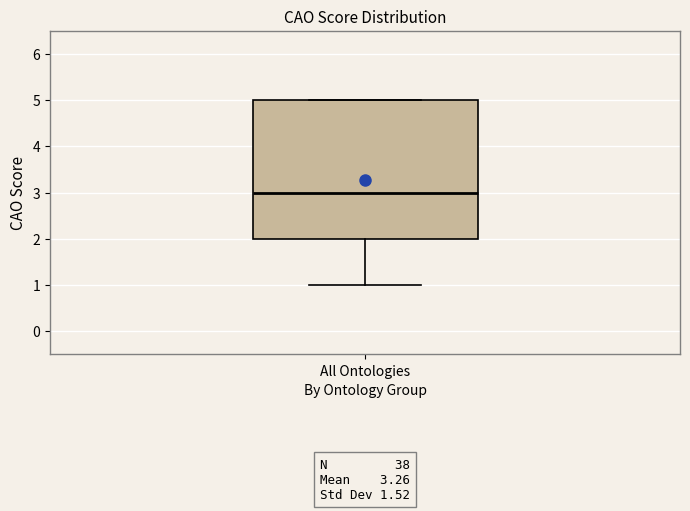

Where does the median line of the box for All Ontologies sit on the y-axis? The values are not printed on the chart, so give them approximately, as read against the axis.

3